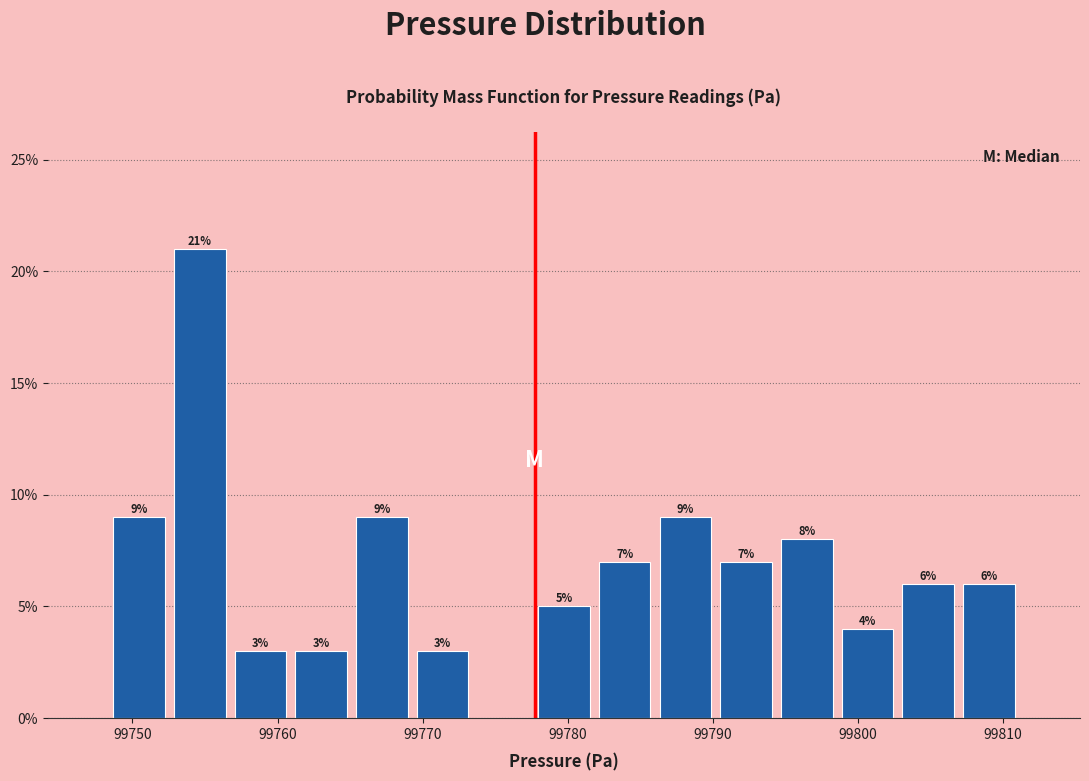

Which range on the x-axis has the tallest bar?

99753 to 99757